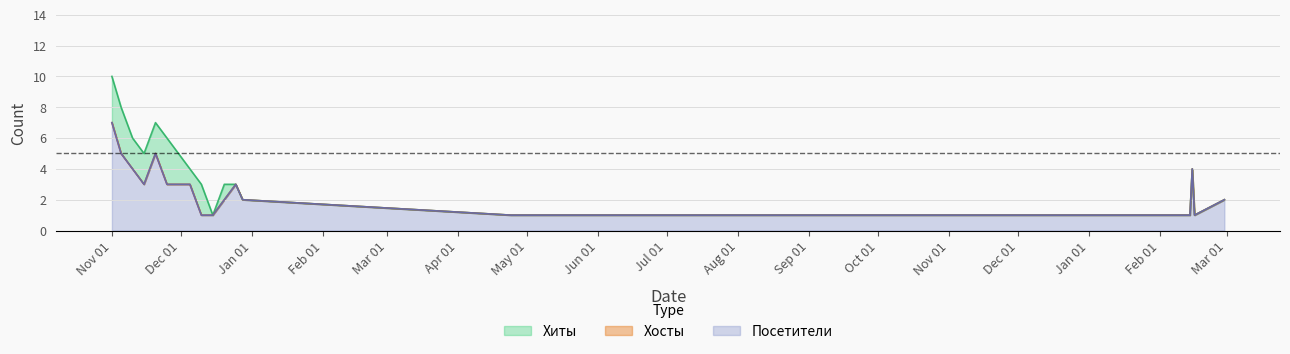

What is the value of the Хосты point at the 2nd from the left?

5